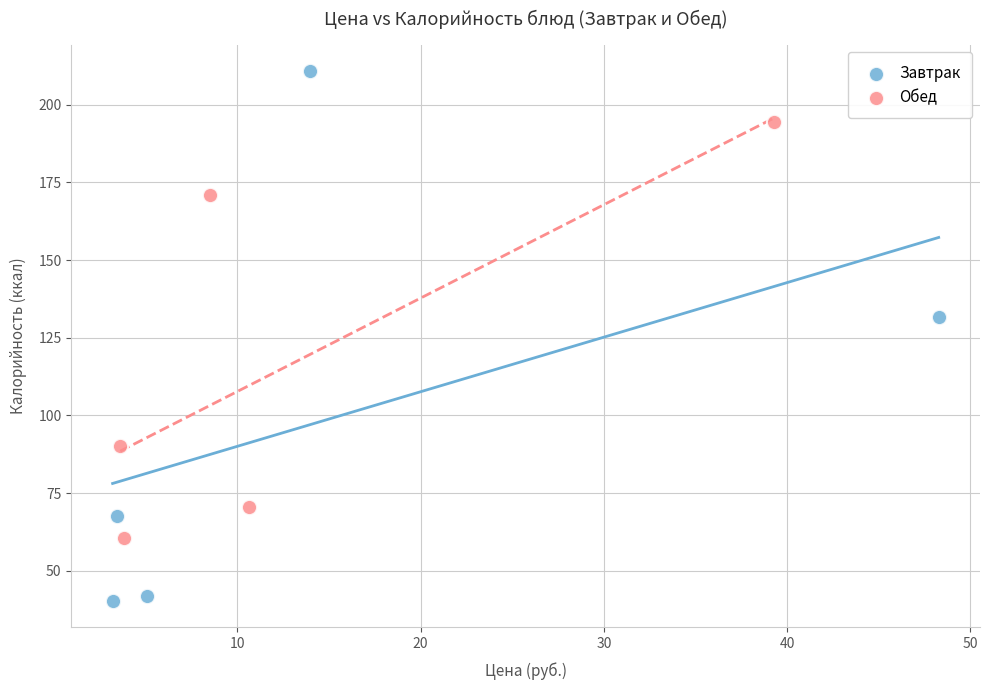

Which series has the widest spread of Y values?

Завтрак